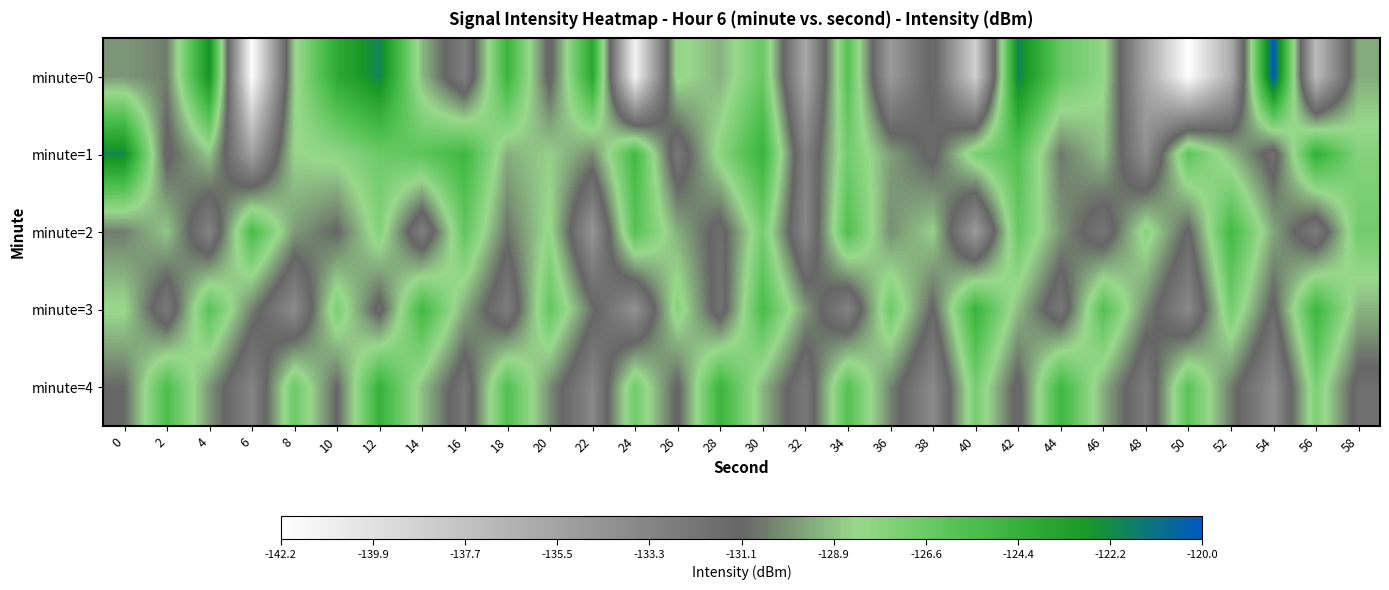

Reading right to left, what are all the values shown in this chart?

minute=0: 58=-129.4	56=-137.2	54=-120.0	52=-136.2	50=-142.2	48=-135.7	46=-128.1	44=-126.5	42=-121.9	40=-138.7	38=-130.8	36=-134.9	34=-125.9	32=-135.9	30=-126.5	28=-129.3	26=-128.0	24=-141.3	22=-123.7	20=-131.4	18=-124.7	16=-132.9	14=-129.1	12=-121.9	10=-124.0	8=-128.6	6=-142.1	4=-122.6	2=-130.5	0=-129.9
minute=1: 58=-127.6	56=-124.3	54=-131.8	52=-129.0	50=-126.2	48=-134.1	46=-128.9	44=-130.6	42=-125.8	40=-127.3	38=-131.5	36=-129.7	34=-126.9	32=-133.2	30=-124.6	28=-127.8	26=-132.4	24=-125.1	22=-130.2	20=-128.5	18=-129.3	16=-124.9	14=-126.1	12=-126.7	10=-127.9	8=-128.4	6=-135.3	4=-128.7	2=-131.4	0=-122.1
minute=2: 58=-126.9	56=-132.7	54=-129.5	52=-125.1	50=-131.3	48=-127.7	46=-132.3	44=-129.9	42=-126.5	40=-134.9	38=-128.5	36=-130.1	34=-125.7	32=-133.5	30=-127.1	28=-131.7	26=-129.3	24=-125.9	22=-134.5	20=-128.1	18=-130.7	16=-126.3	14=-132.9	12=-127.5	10=-131.1	8=-129.8	6=-125.4	4=-133.2	2=-128.7	0=-130.5
minute=3: 58=-129.2	56=-124.8	54=-131.4	52=-127.0	50=-133.6	48=-130.2	46=-125.8	44=-132.4	42=-129.0	40=-124.6	38=-131.2	36=-126.8	34=-133.2	32=-129.8	30=-125.4	28=-132.0	26=-127.6	24=-134.2	22=-130.8	20=-126.4	18=-132.8	16=-129.4	14=-125.0	12=-131.6	10=-127.2	8=-133.8	6=-130.4	4=-126.0	2=-132.6	0=-128.2
minute=4: 58=-131.7	56=-127.3	54=-133.9	52=-130.5	50=-126.1	48=-132.7	46=-129.3	44=-124.9	42=-131.5	40=-127.1	38=-133.7	36=-130.3	34=-125.9	32=-132.5	30=-129.1	28=-124.7	26=-131.3	24=-126.9	22=-133.5	20=-130.1	18=-125.7	16=-132.3	14=-128.9	12=-124.5	10=-131.1	8=-126.7	6=-133.3	4=-129.9	2=-125.5	0=-131.0